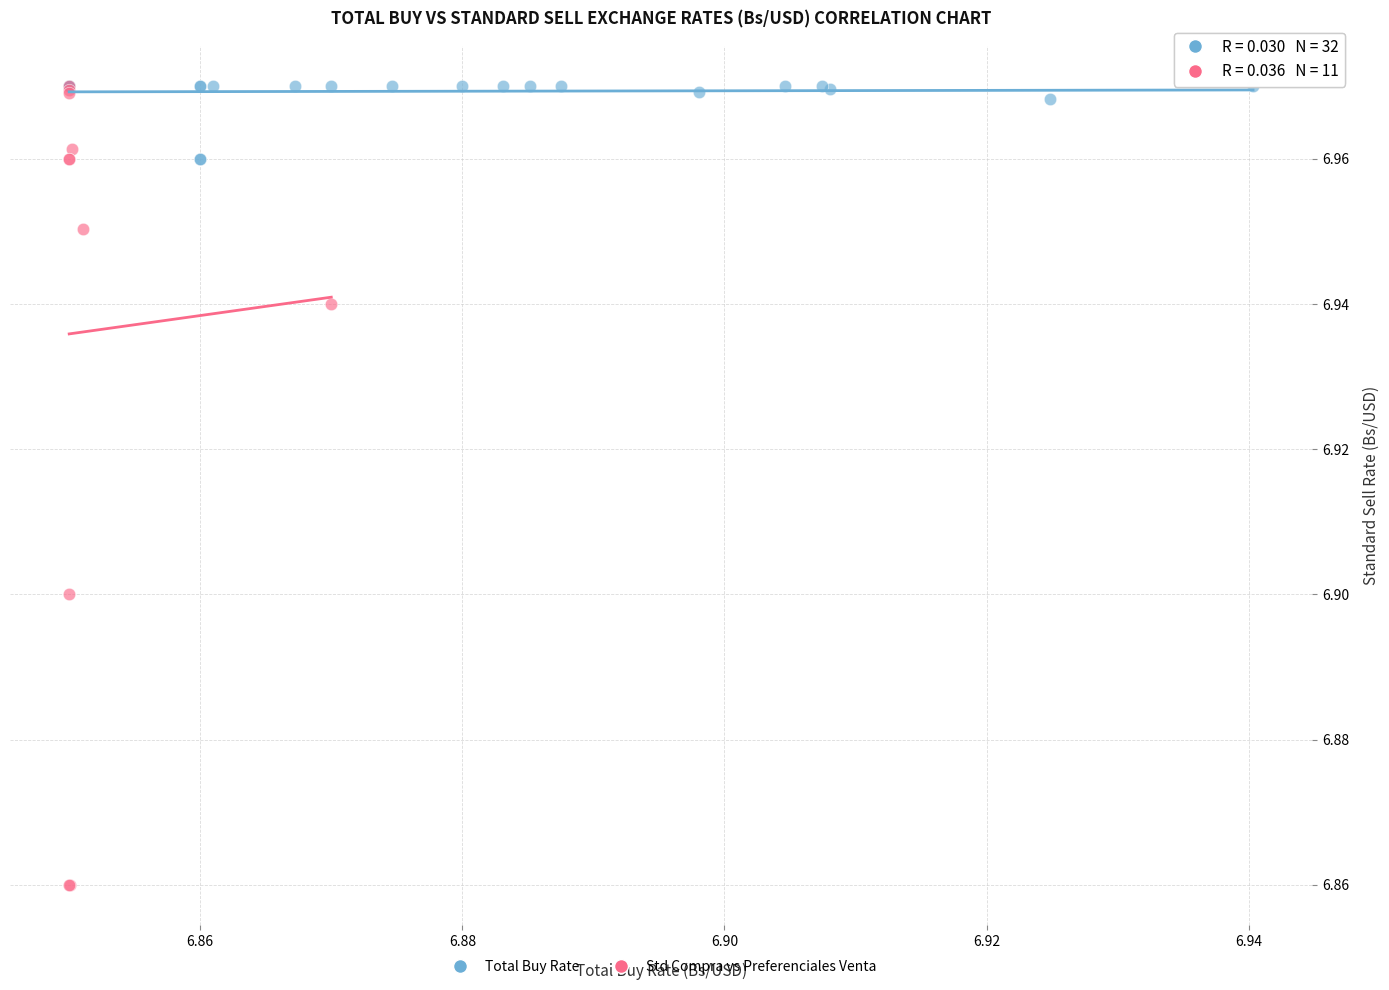

Which series contains the lowest Y value?

Std Compra vs Preferenciales Venta